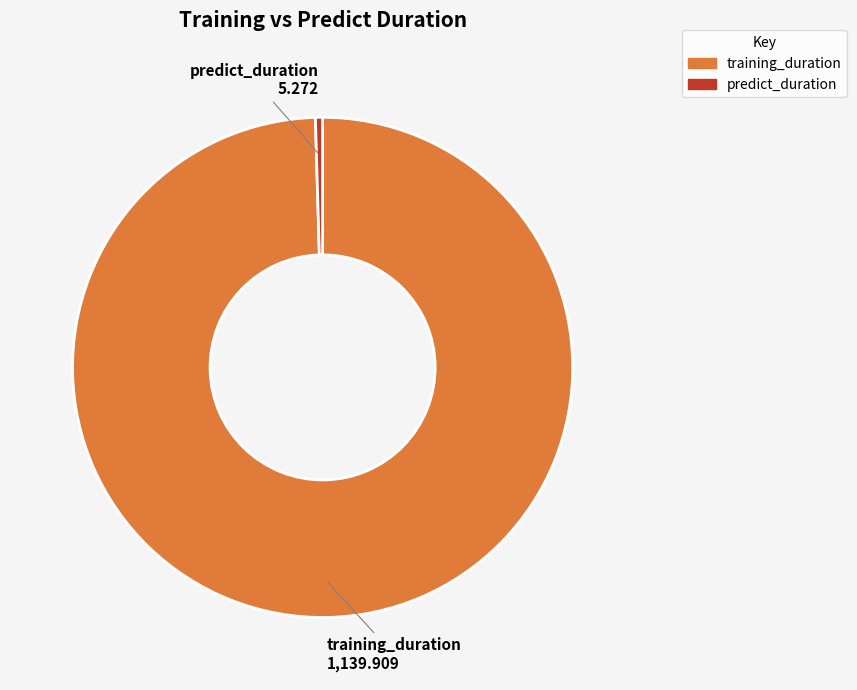

What is the largest slice in the pie chart?

training_duration